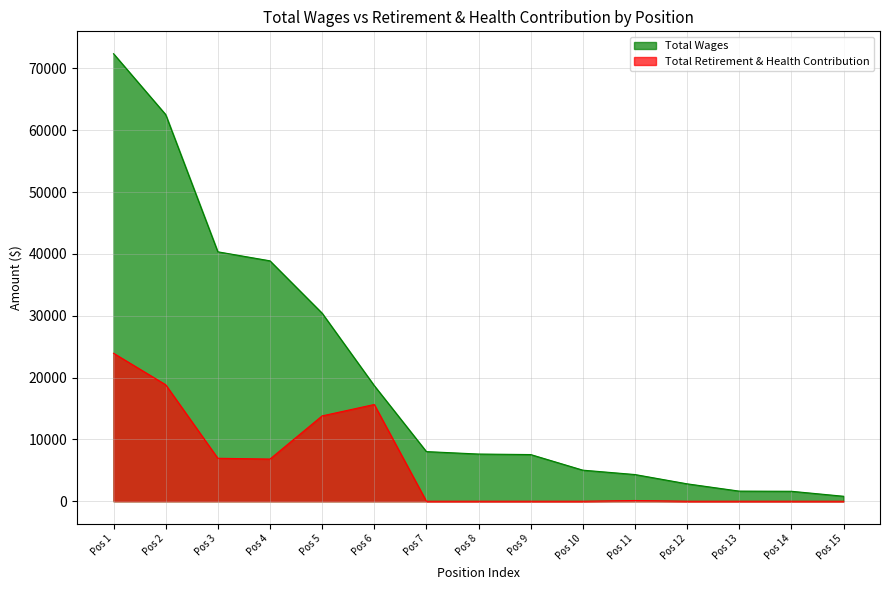

List the series in order of their overall mean, lowest first.

Total Retirement & Health Contribution, Total Wages